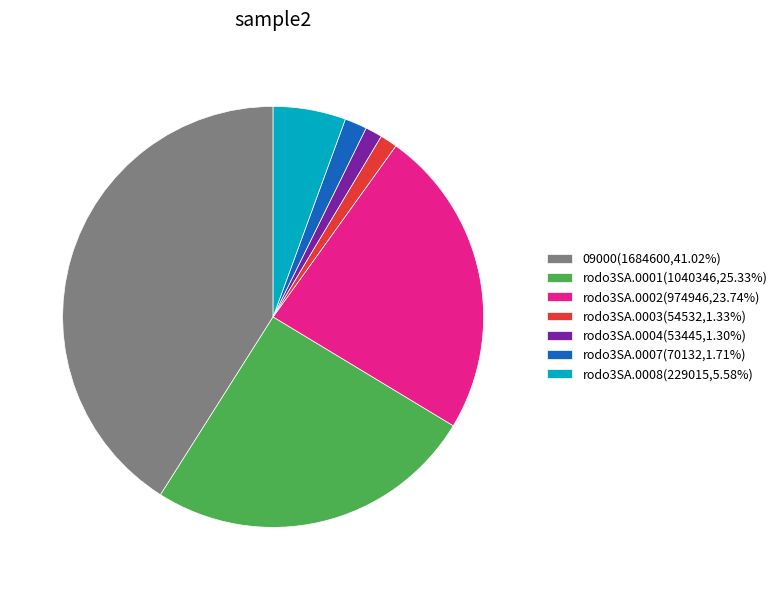

Do rodo3SA.0003(54532,1.33%) and rodo3SA.0008(229015,5.58%) together represent more than half of the pie?

No